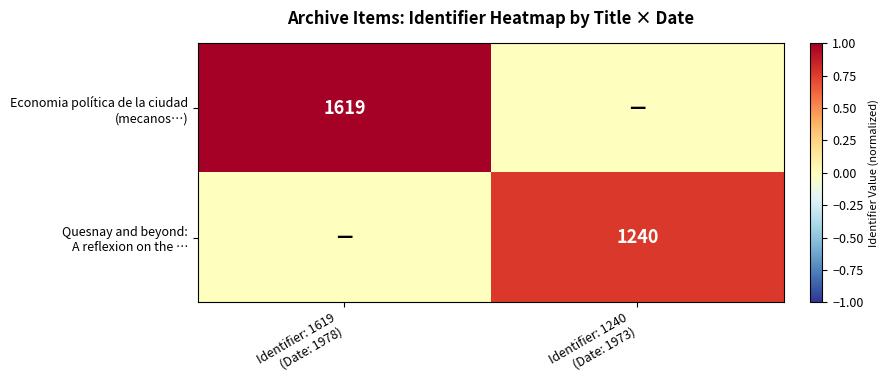

What is the sum of all Quesnay and beyond: A reflexion on the … values?

0.8